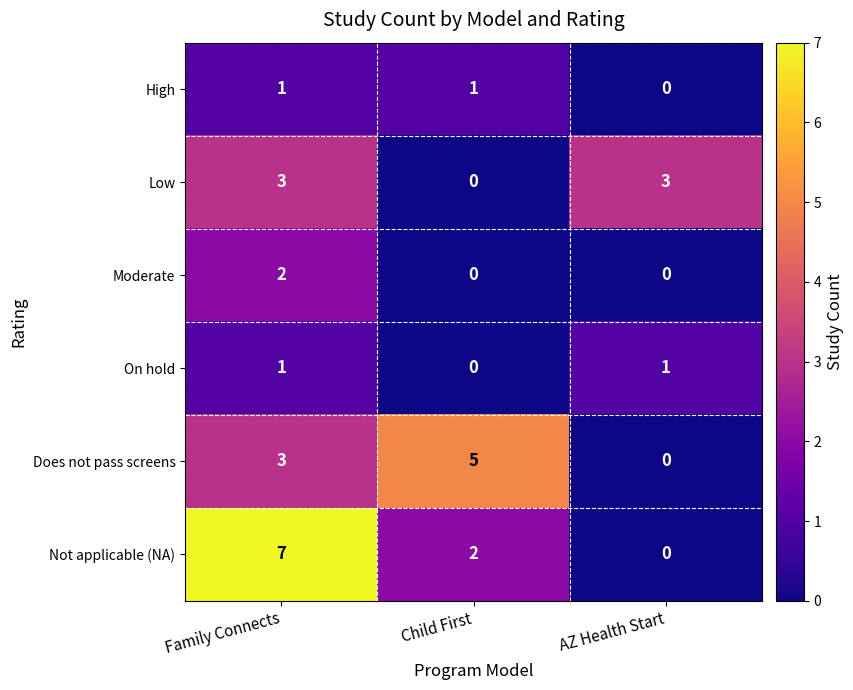

Is it true that Not applicable (NA) equals 5 at Family Connects?

False